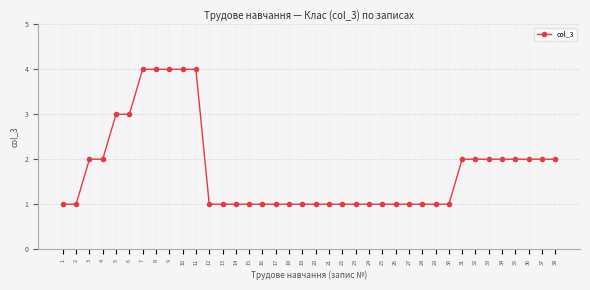

Is it true that the value at 5 is 3?

True